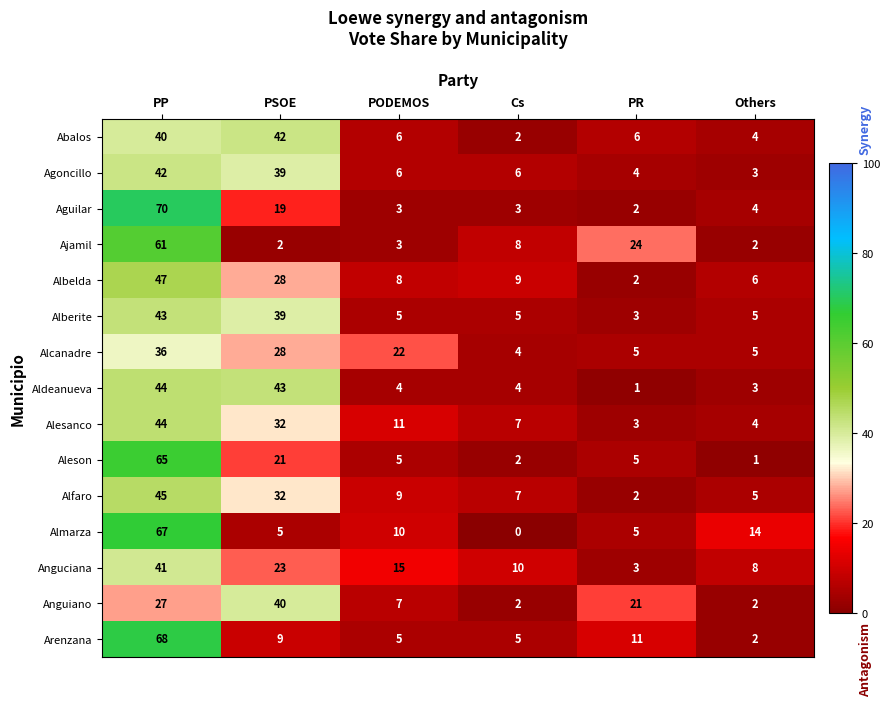

The value of Aldeanueva at PSOE is 43. True or false?

True